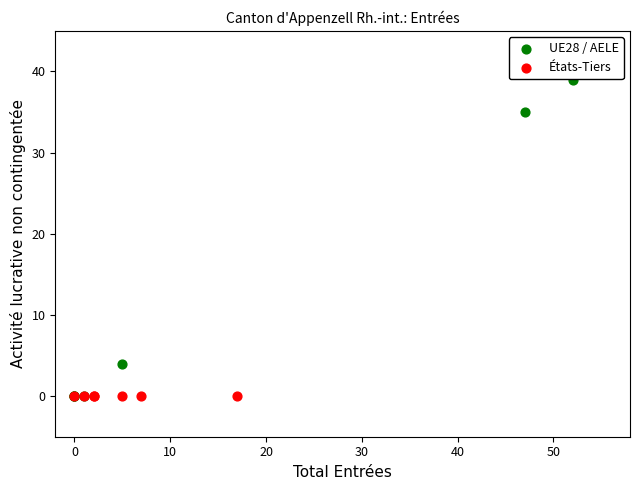

Which series contains the highest Y value?

UE28 / AELE